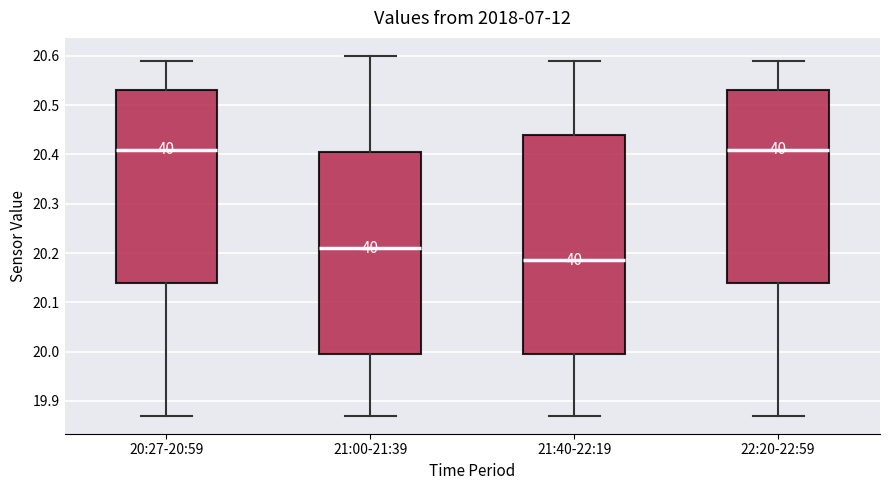

Reading left to right, transcribe this box plot: for each box, give where its median line is, the range the box spans, and where its two whiskers end, as read against the y-axis. The values are not printed on the chart, so give them approximately, as read against the axis.

20:27-20:59: median 20.41, box 20.14 to 20.53, whiskers 19.87 to 20.59
21:00-21:39: median 20.21, box 20.00 to 20.41, whiskers 19.87 to 20.60
21:40-22:19: median 20.19, box 20.00 to 20.44, whiskers 19.87 to 20.59
22:20-22:59: median 20.41, box 20.14 to 20.53, whiskers 19.87 to 20.59